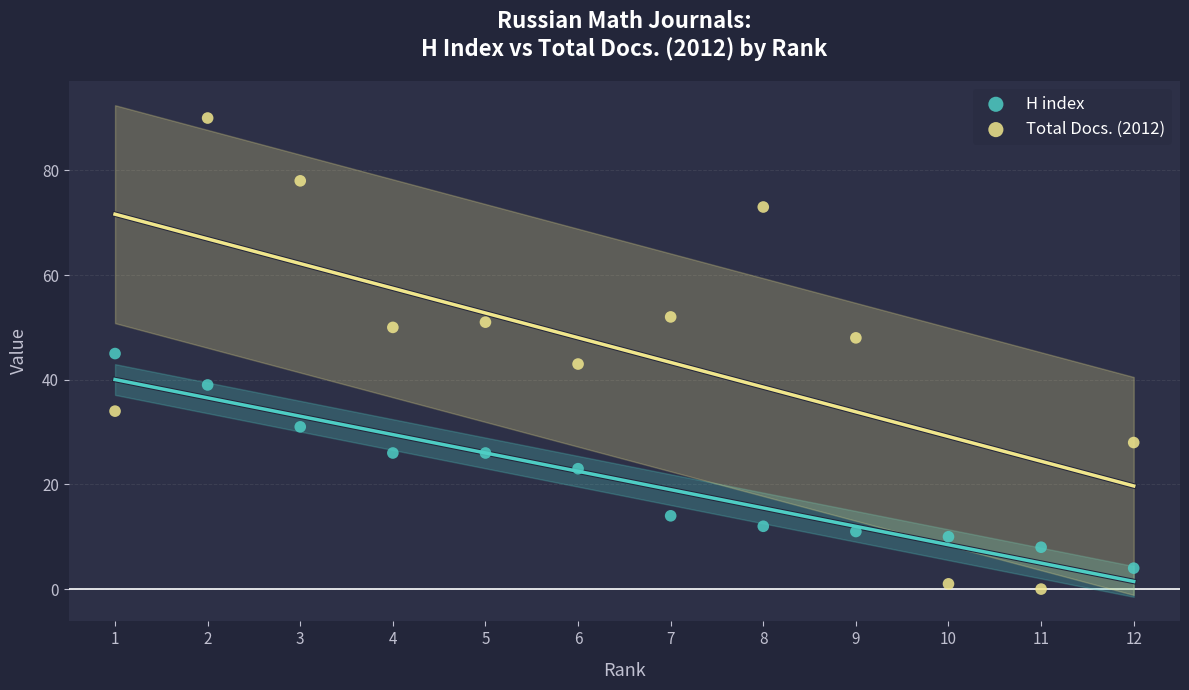

Which series reaches the minimum Y coordinate?

Total Docs. (2012)